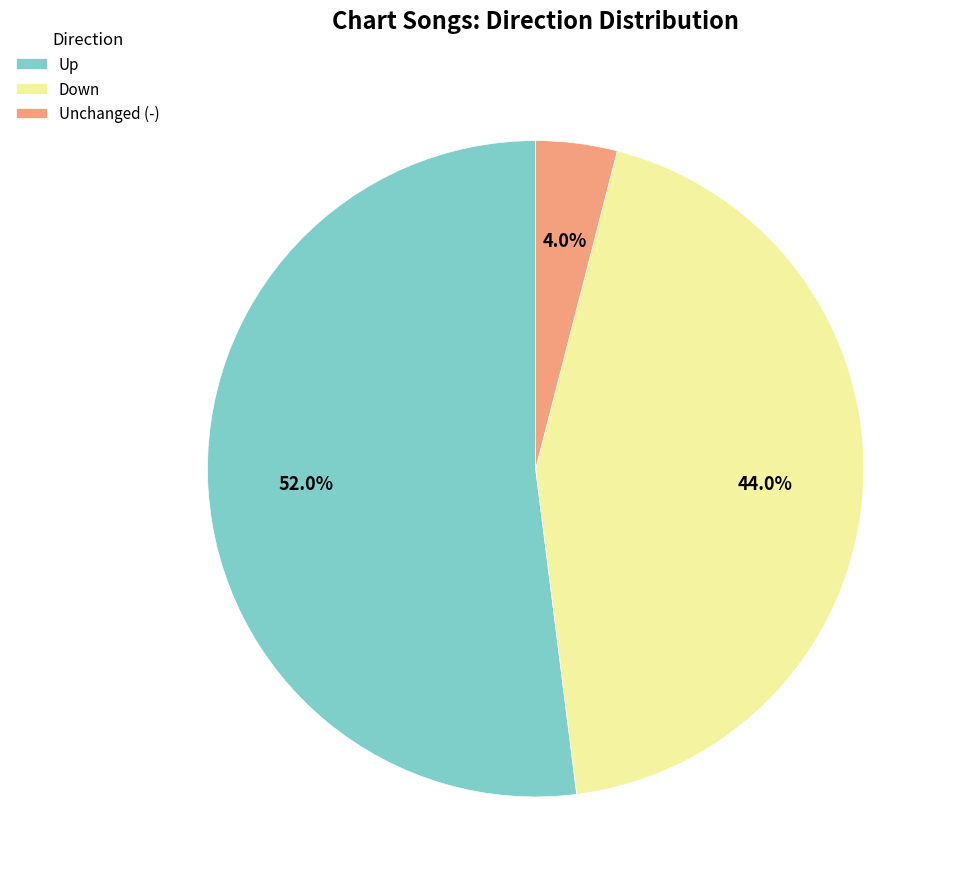

What percentage do Unchanged (-) and Up together represent?

56.0%